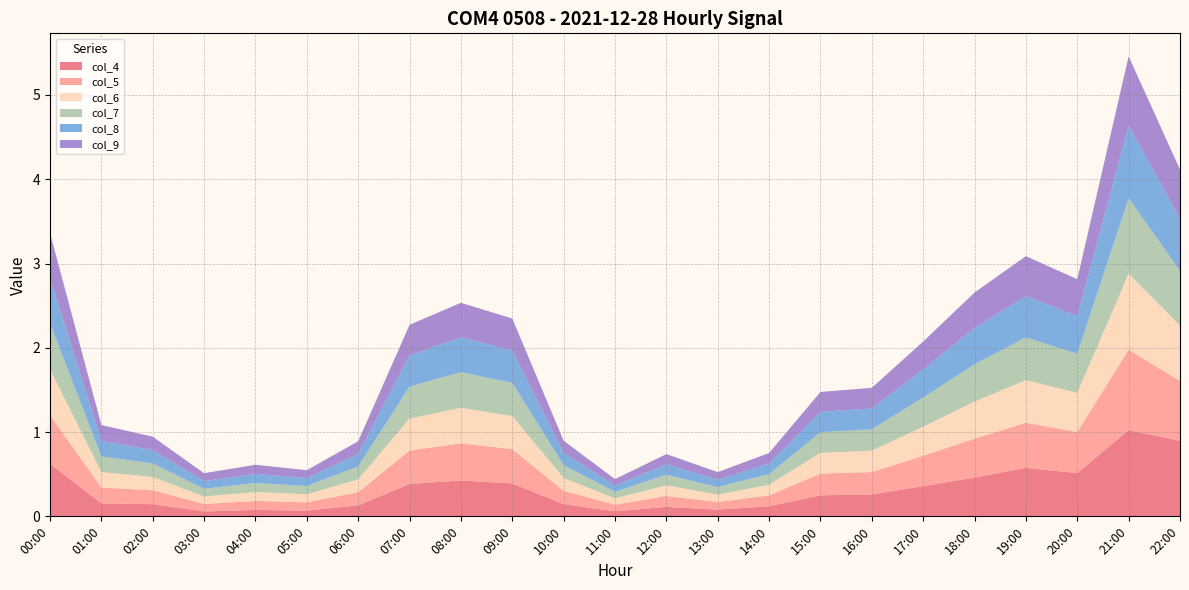

Reading left to right, extract all data points from this chart.

col_4: 00:00=0.6	01:00=0.2	02:00=0.1	03:00=0.1	04:00=0.1	05:00=0.1	06:00=0.1	07:00=0.4	08:00=0.4	09:00=0.4	10:00=0.1	11:00=0.1	12:00=0.1	13:00=0.1	14:00=0.1	15:00=0.2	16:00=0.3	17:00=0.4	18:00=0.5	19:00=0.6	20:00=0.5	21:00=1.0	22:00=0.9
col_5: 00:00=0.6	01:00=0.2	02:00=0.2	03:00=0.1	04:00=0.1	05:00=0.1	06:00=0.2	07:00=0.4	08:00=0.4	09:00=0.4	10:00=0.2	11:00=0.1	12:00=0.1	13:00=0.1	14:00=0.1	15:00=0.3	16:00=0.3	17:00=0.4	18:00=0.5	19:00=0.5	20:00=0.5	21:00=1.0	22:00=0.7
col_6: 00:00=0.5	01:00=0.2	02:00=0.2	03:00=0.1	04:00=0.1	05:00=0.1	06:00=0.2	07:00=0.4	08:00=0.4	09:00=0.4	10:00=0.2	11:00=0.1	12:00=0.1	13:00=0.1	14:00=0.1	15:00=0.2	16:00=0.3	17:00=0.3	18:00=0.4	19:00=0.5	20:00=0.5	21:00=0.9	22:00=0.7
col_7: 00:00=0.5	01:00=0.2	02:00=0.2	03:00=0.1	04:00=0.1	05:00=0.1	06:00=0.2	07:00=0.4	08:00=0.4	09:00=0.4	10:00=0.2	11:00=0.1	12:00=0.1	13:00=0.1	14:00=0.1	15:00=0.2	16:00=0.3	17:00=0.3	18:00=0.4	19:00=0.5	20:00=0.5	21:00=0.9	22:00=0.6
col_8: 00:00=0.5	01:00=0.2	02:00=0.2	03:00=0.1	04:00=0.1	05:00=0.1	06:00=0.2	07:00=0.4	08:00=0.4	09:00=0.4	10:00=0.1	11:00=0.1	12:00=0.1	13:00=0.1	14:00=0.1	15:00=0.2	16:00=0.2	17:00=0.3	18:00=0.4	19:00=0.5	20:00=0.4	21:00=0.9	22:00=0.6
col_9: 00:00=0.5	01:00=0.2	02:00=0.2	03:00=0.1	04:00=0.1	05:00=0.1	06:00=0.1	07:00=0.4	08:00=0.4	09:00=0.4	10:00=0.1	11:00=0.1	12:00=0.1	13:00=0.1	14:00=0.1	15:00=0.2	16:00=0.2	17:00=0.3	18:00=0.4	19:00=0.5	20:00=0.4	21:00=0.8	22:00=0.6